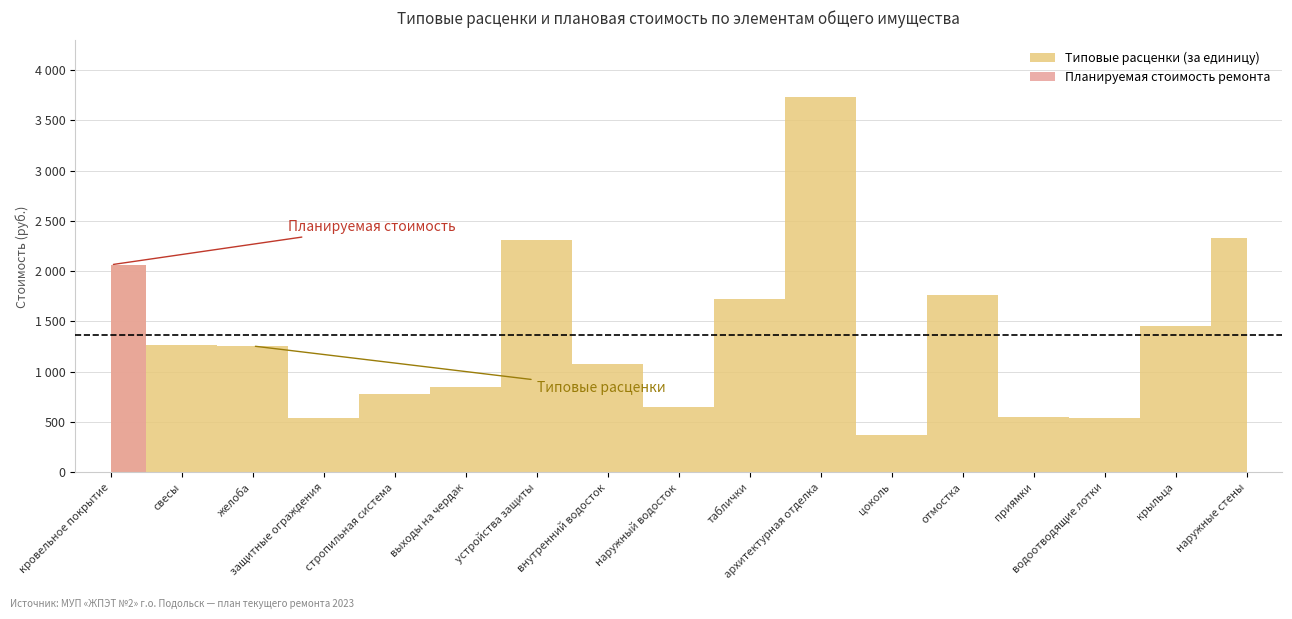

Reading right to left, what are all the values shown in this chart?

Планируемая стоимость ремонта: наружные стены=0.0	крыльца=0.0	водоотводящие лотки=0.0	приямки=0.0	отмостка=0.0	цоколь=0.0	архитектурная отделка=0.0	таблички=0.0	наружный водосток=0.0	внутренний водосток=0.0	устройства защиты=0.0	выходы на чердак=0.0	стропильная система=0.0	защитные ограждения=0.0	желоба=0.0	свесы=0.0	кровельное покрытие=2062.8
Типовые расценки (за единицу): наружные стены=2331.0	крыльца=1455.0	водоотводящие лотки=541.4	приямки=552.6	отмостка=1763.2	цоколь=374.2	архитектурная отделка=3735.1	таблички=1727.4	наружный водосток=644.9	внутренний водосток=1072.5	устройства защиты=2313.3	выходы на чердак=848.8	стропильная система=778.8	защитные ограждения=542.3	желоба=1256.0	свесы=1269.7	кровельное покрытие=2062.8